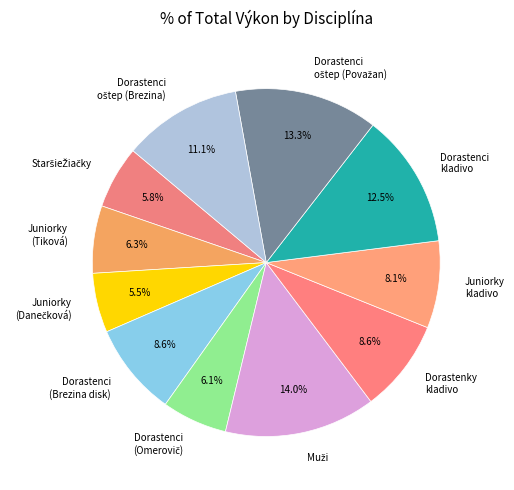

What portion of the pie excludes Juniorky kladivo?

91.9%